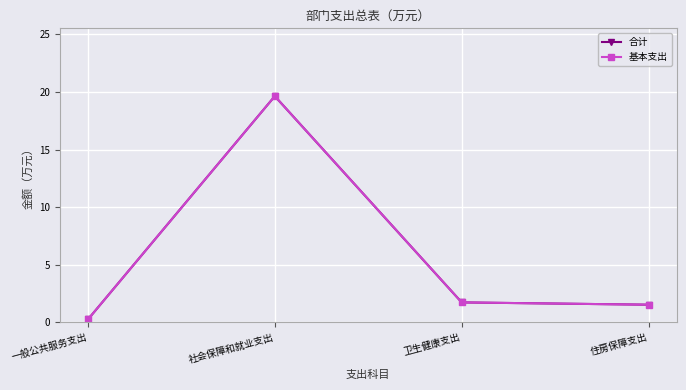

Which series has the widest spread of values?

合计